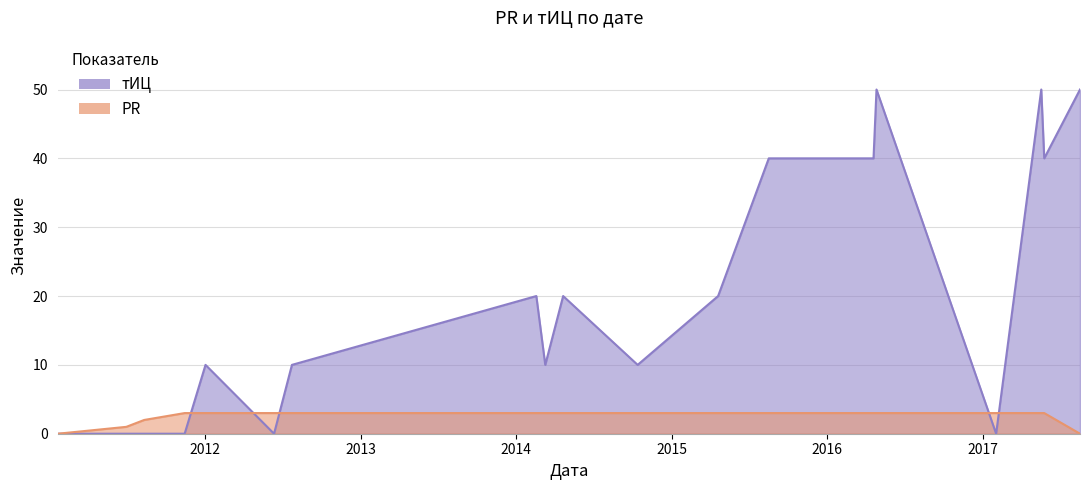

Where is the first local minimum for тИЦ?

2012-06-11